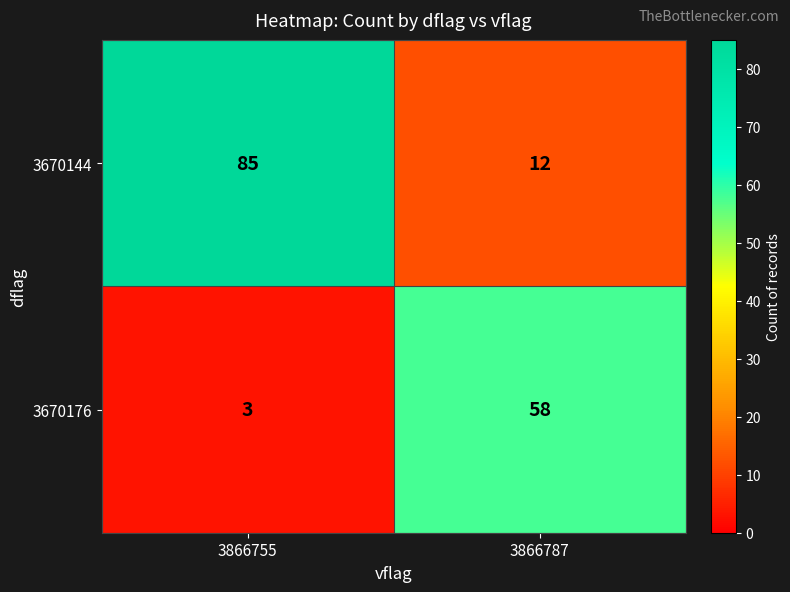

The 3670176 series shows 3 at 3866755. True or false?

True